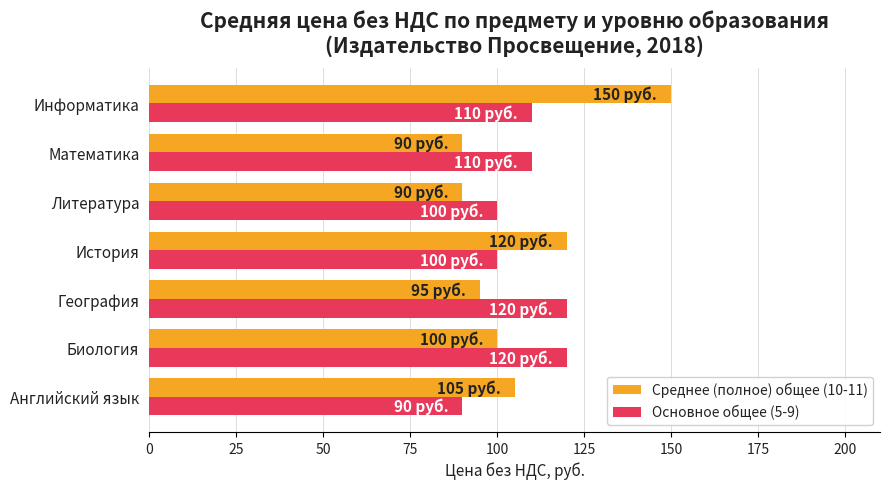

Which series has the largest range (max minus min)?

Среднее (полное) общее (10-11)